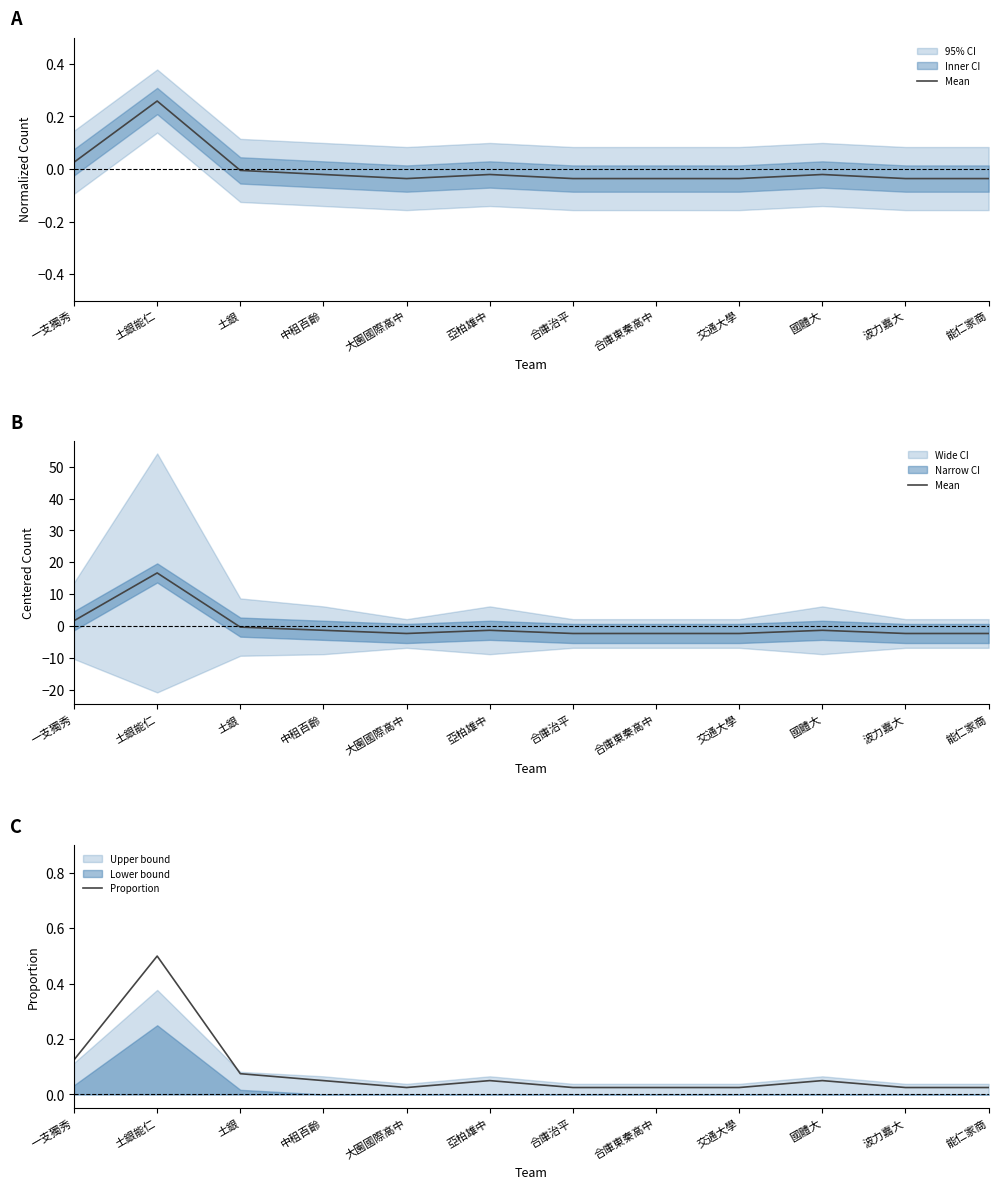

What is the label of the 2nd point from the left?

土銀能仁